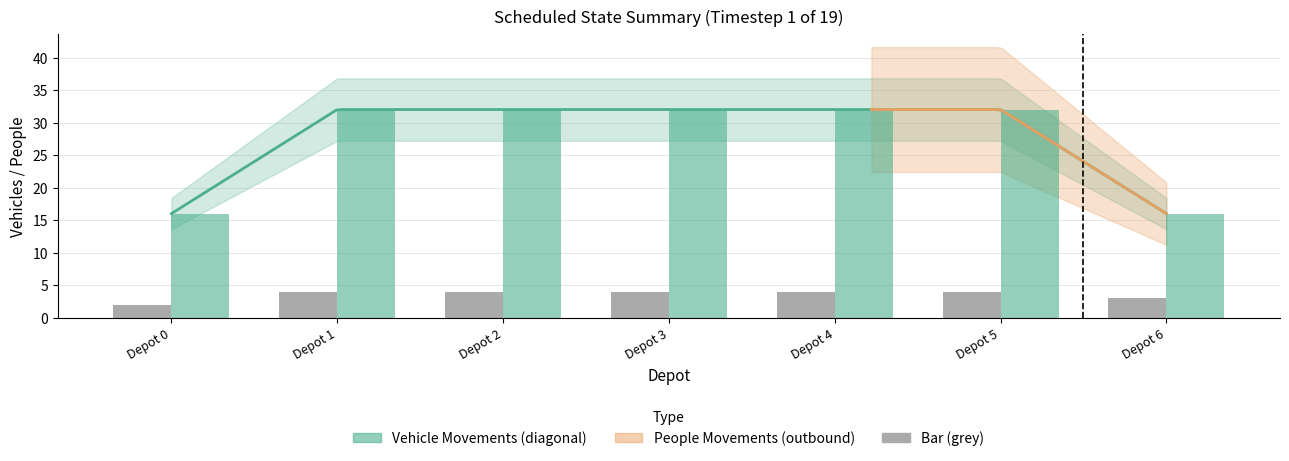

List the labels in order of Vehicle Movements (diagonal) value, largest first.

Depot 1, Depot 2, Depot 3, Depot 4, Depot 5, Depot 6, Depot 0